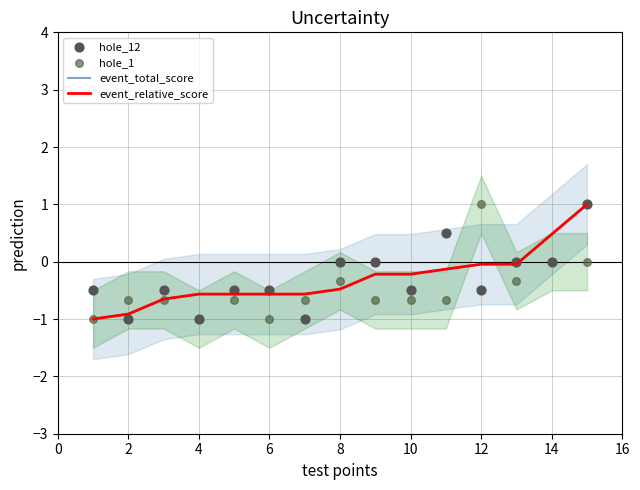

What are all the series names shown in the legend?

event_total_score, event_relative_score, hole_12, hole_1